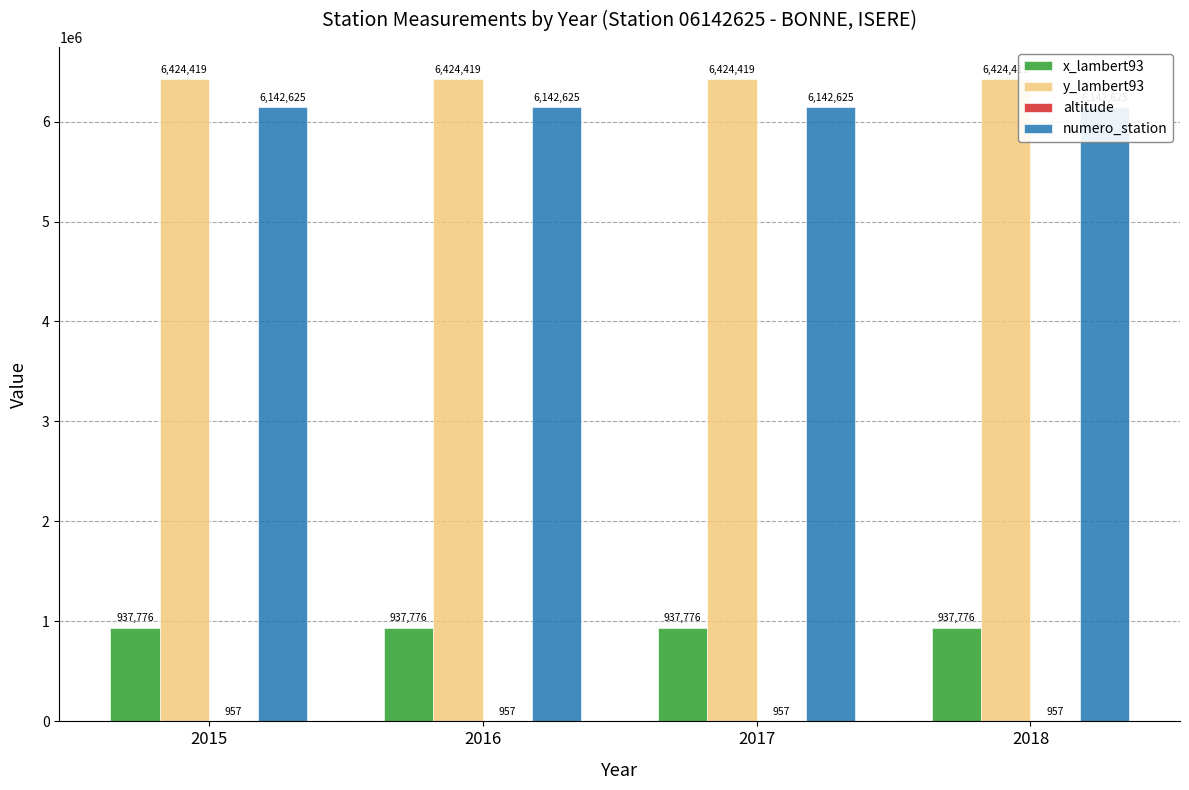

Rank the categories by numero_station value from highest to lowest.

2015, 2016, 2017, 2018